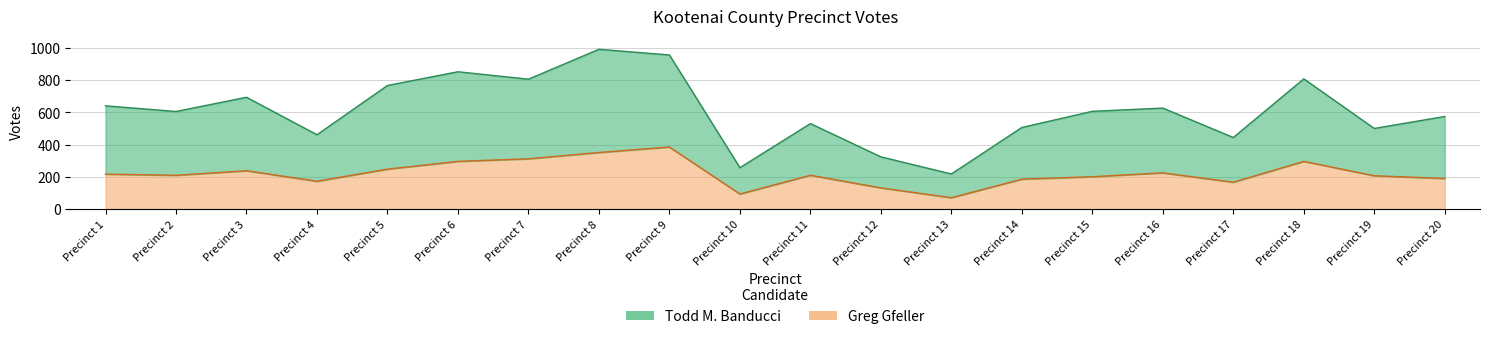

Reading right to left, extract all data points from this chart.

Todd M. Banducci: 574	500	807	444	626	606	506	218	324	530	257	955	990	805	851	766	461	693	605	640
Greg Gfeller: 190	207	296	167	225	201	186	71	132	210	94	385	351	312	296	248	173	238	210	217